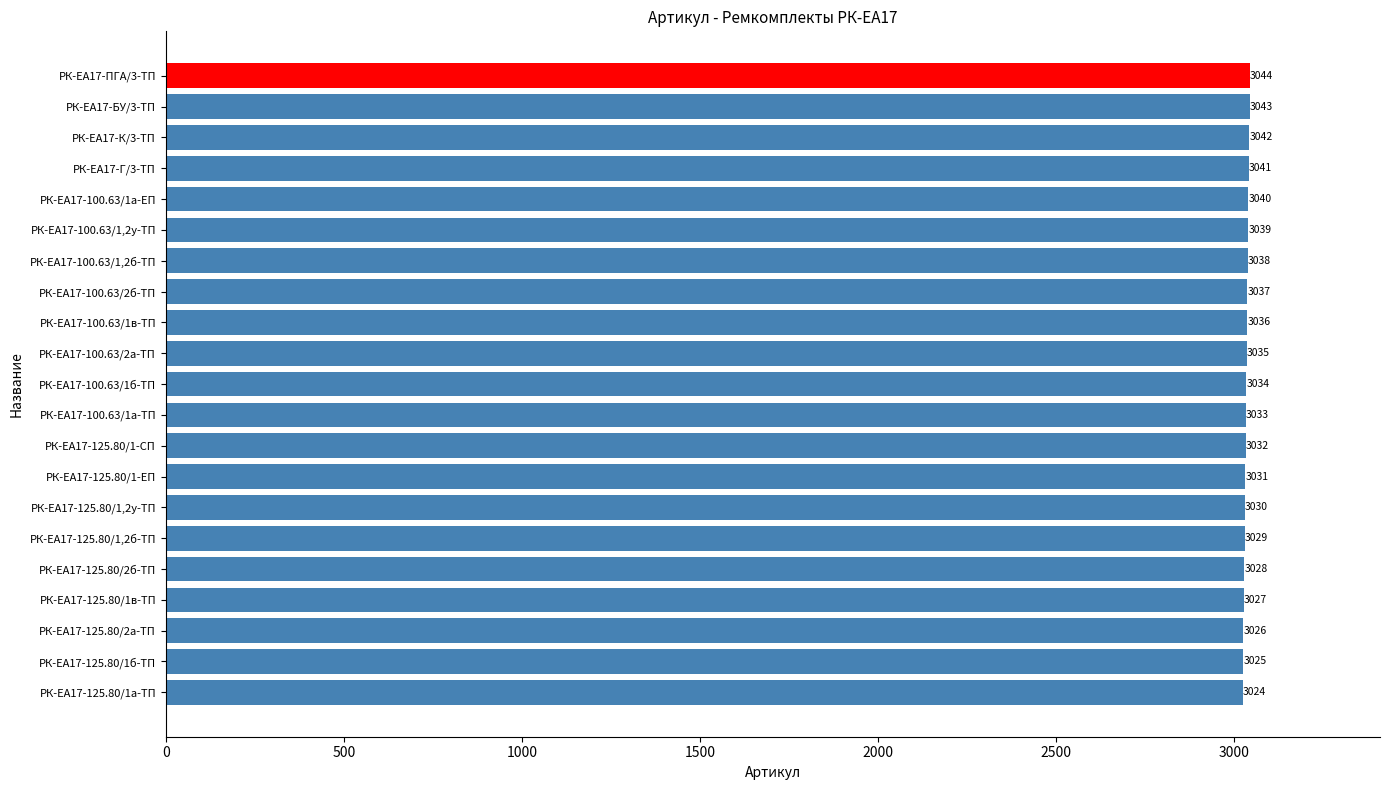

At which label is the value closest to 3034?

РК-ЕА17-100.63/1б-ТП